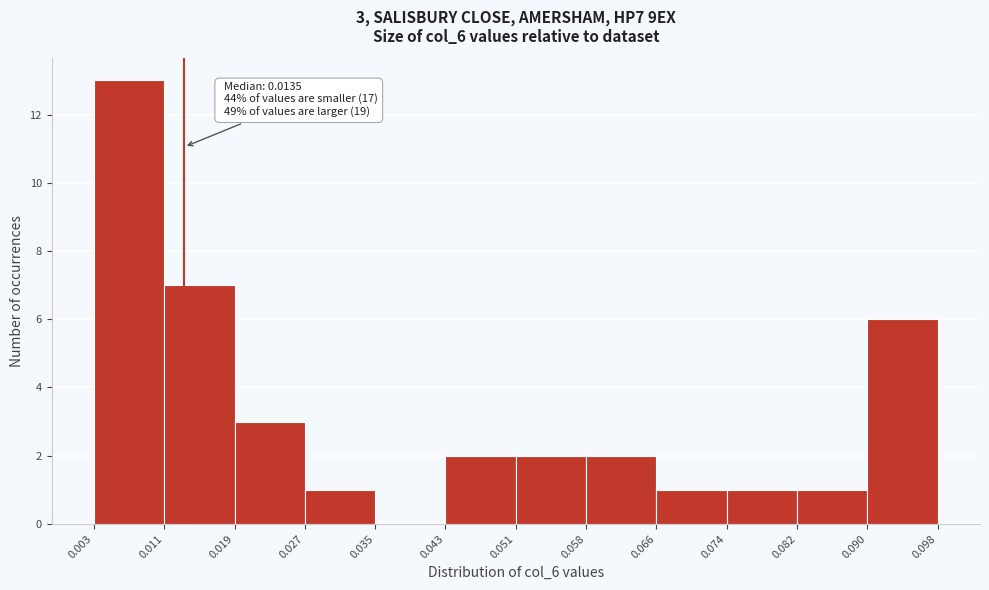

Over which range of the x-axis is the bar tallest?

0.003 to 0.011